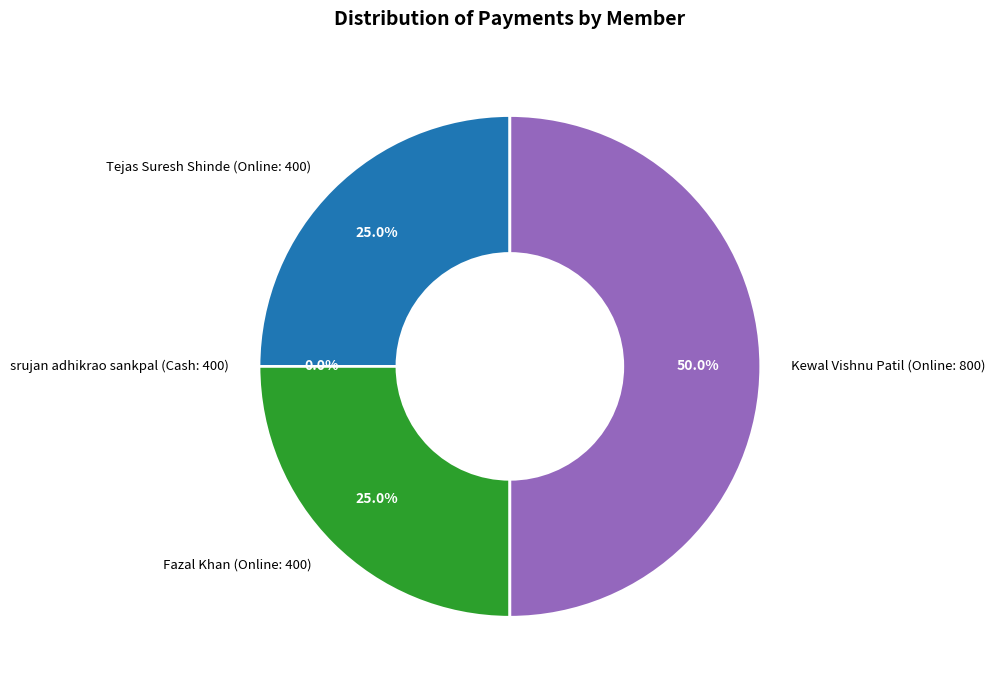

What is the smallest slice in the pie chart?

srujan adhikrao sankpal (Cash)